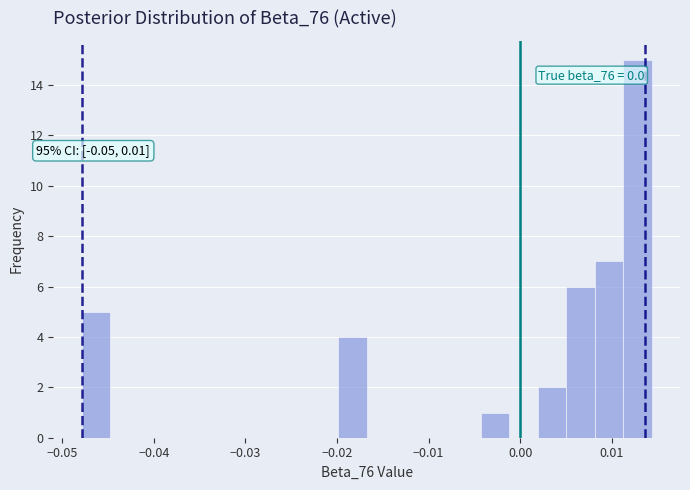

Read against the x-axis, roughly where is the centre of the tallest bar?

0.013